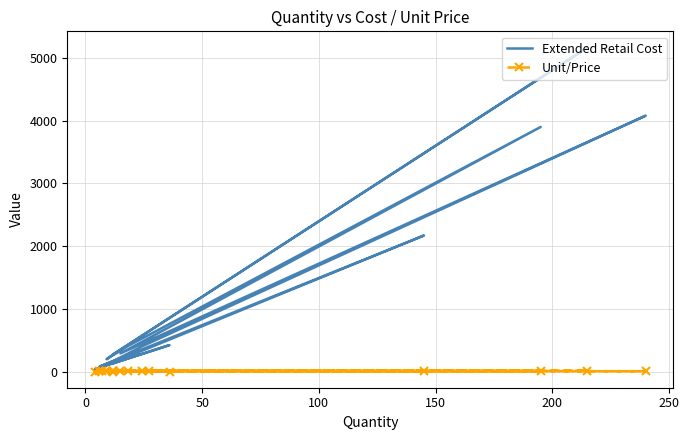

True or false: Unit/Price and Extended Retail Cost cross at least once.

False